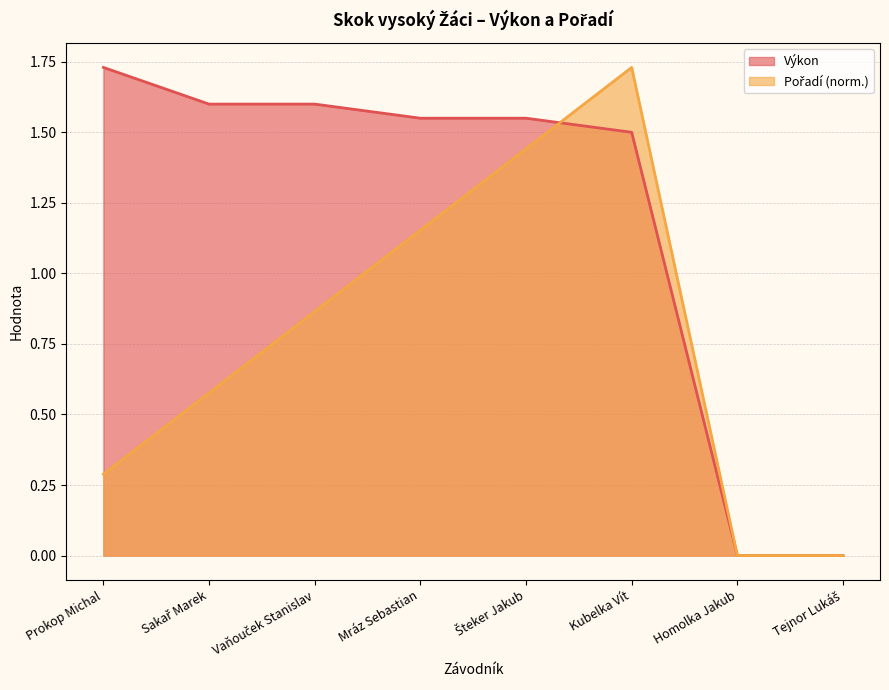

Rank the categories by Výkon value from highest to lowest.

Prokop Michal, Sakař Marek, Vaňouček Stanislav, Mráz Sebastian, Šteker Jakub, Kubelka Vít, Homolka Jakub, Tejnor Lukáš